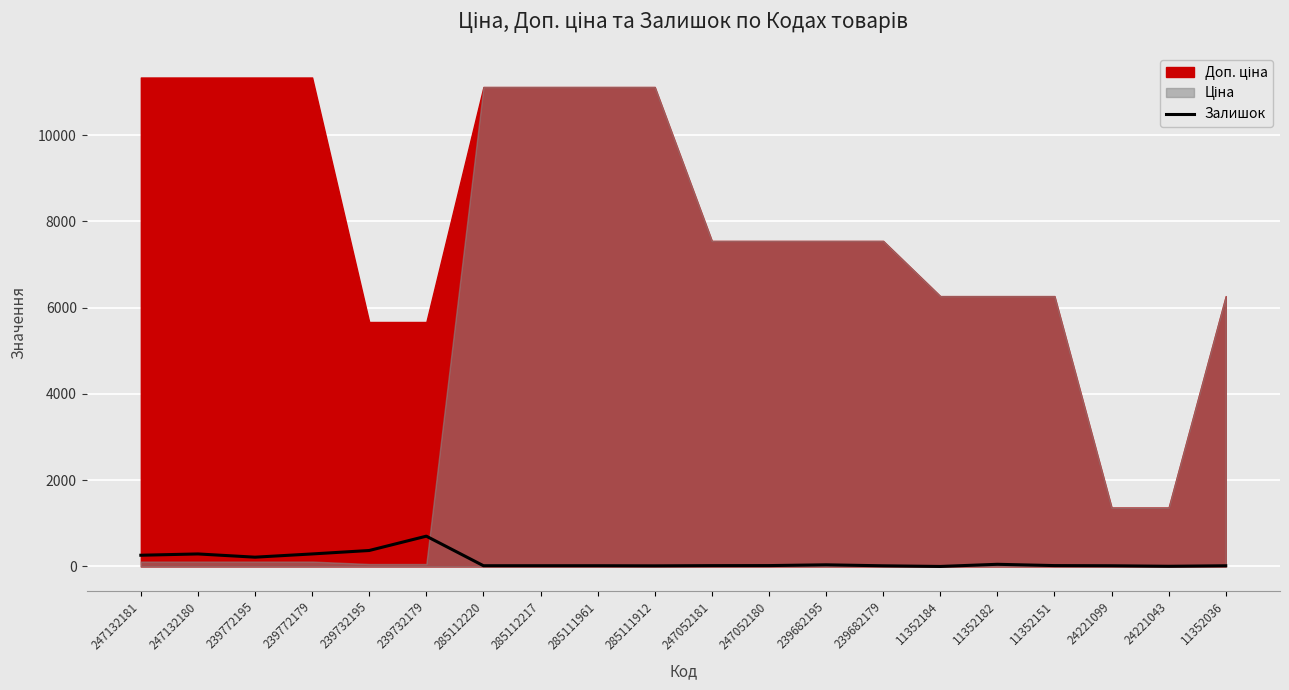

Is it true that Залишок equals 15 at 239682179?

True